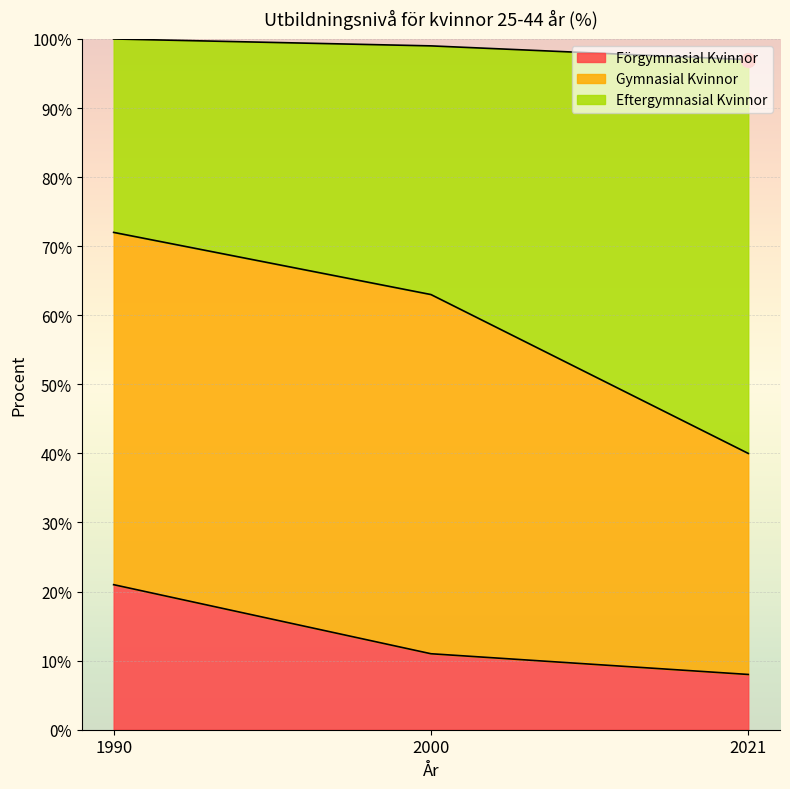

Which series has the largest range (max minus min)?

Eftergymnasial Kvinnor